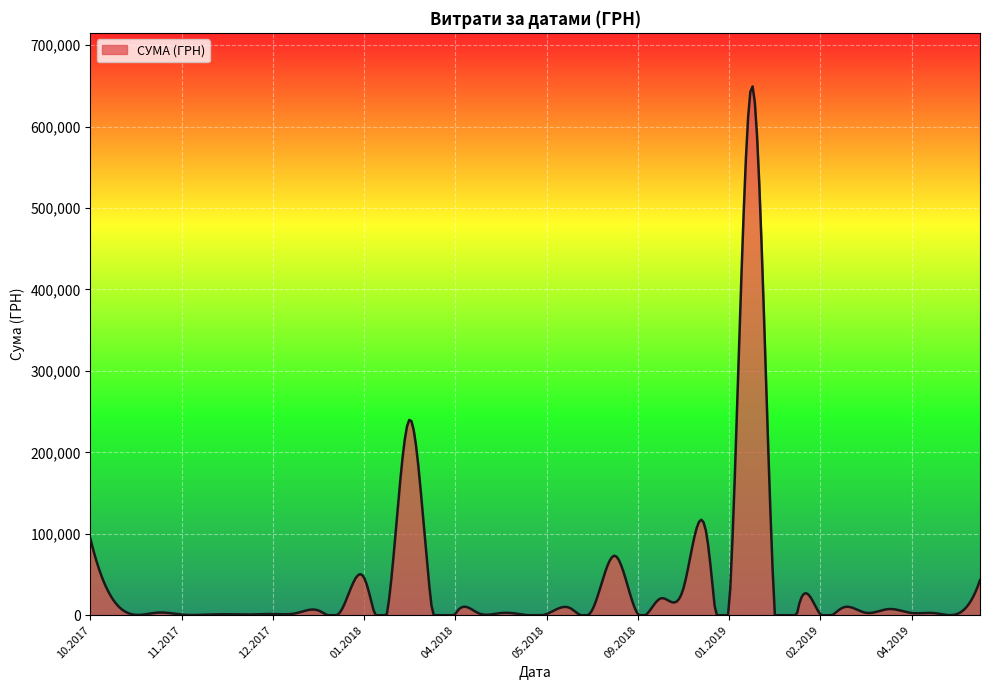

What is the maximum value shown in the chart?

649221.2